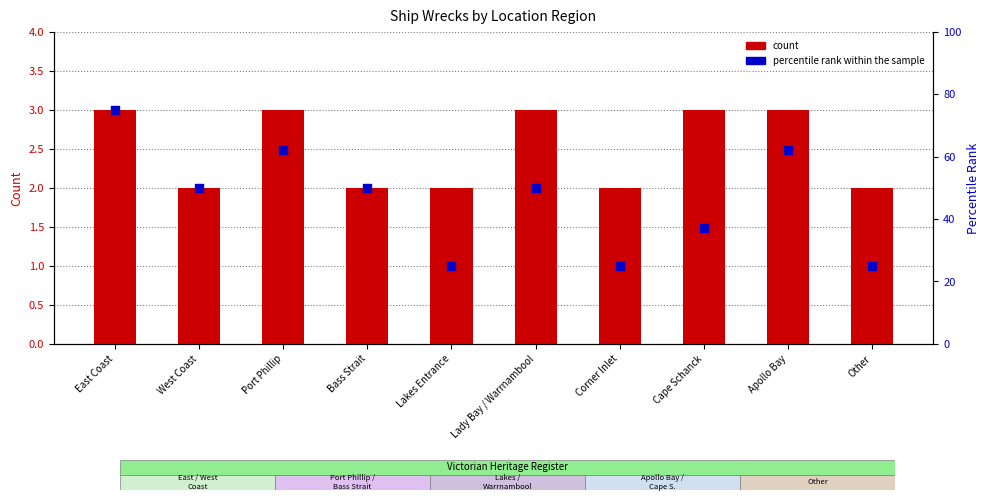

Is the value of count at West Coast greater than the value of percentile rank within the sample at Cape Schanck?

No